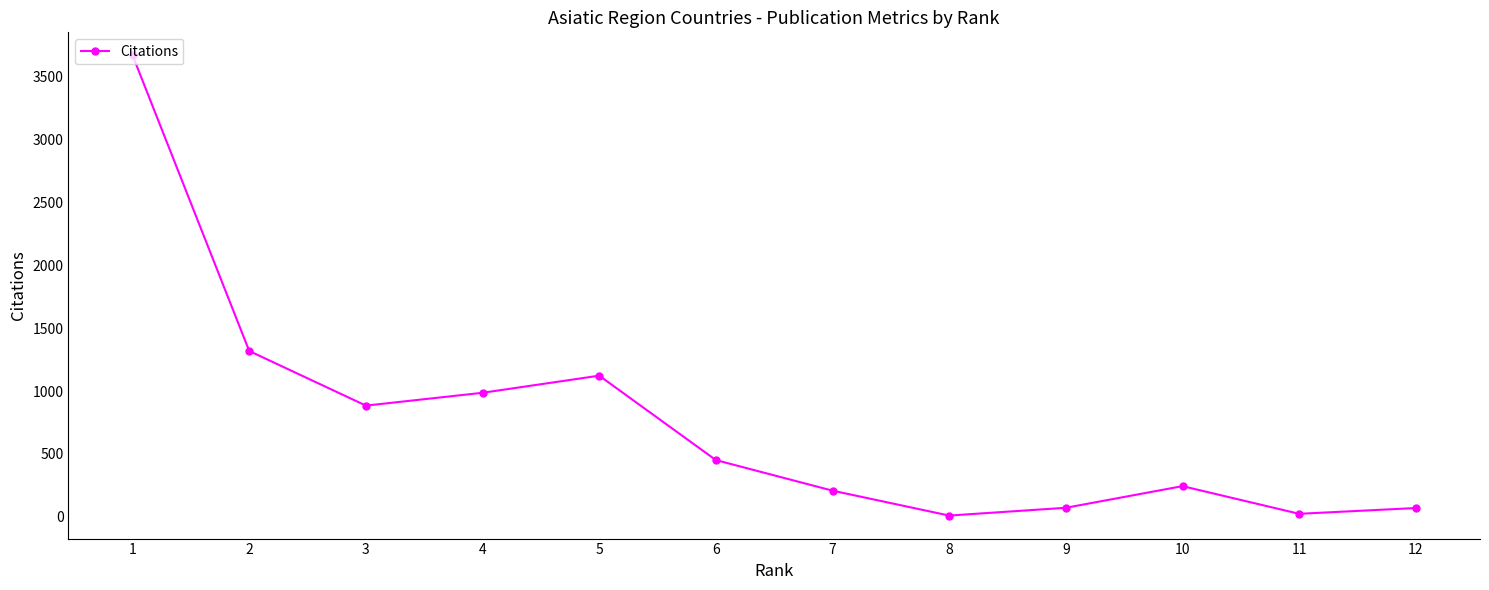

Approximately how many times larger is the value at 12 compared to 4?

0.1